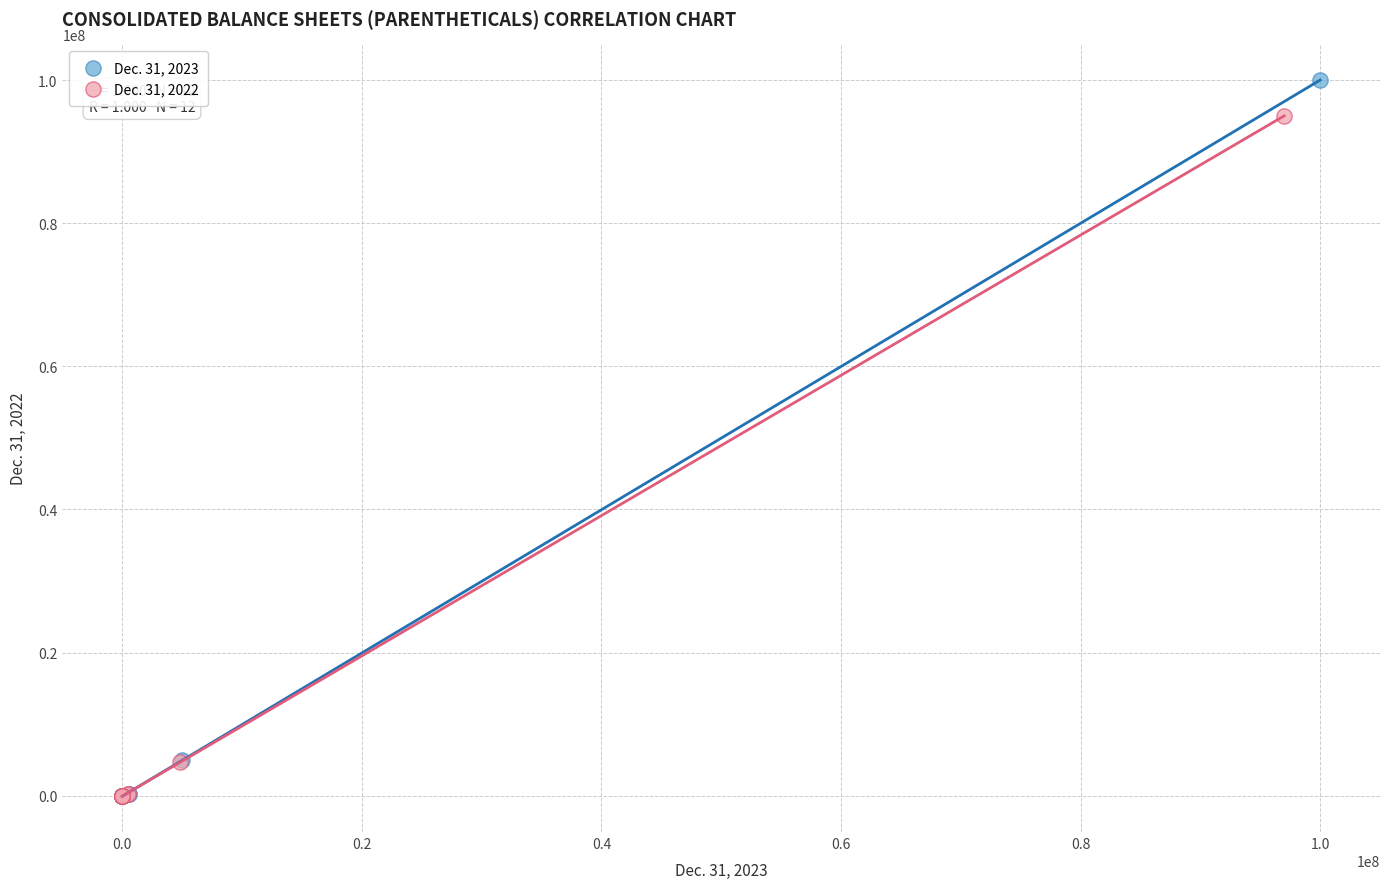

Which series has the largest Y range (max minus min)?

Dec. 31, 2023